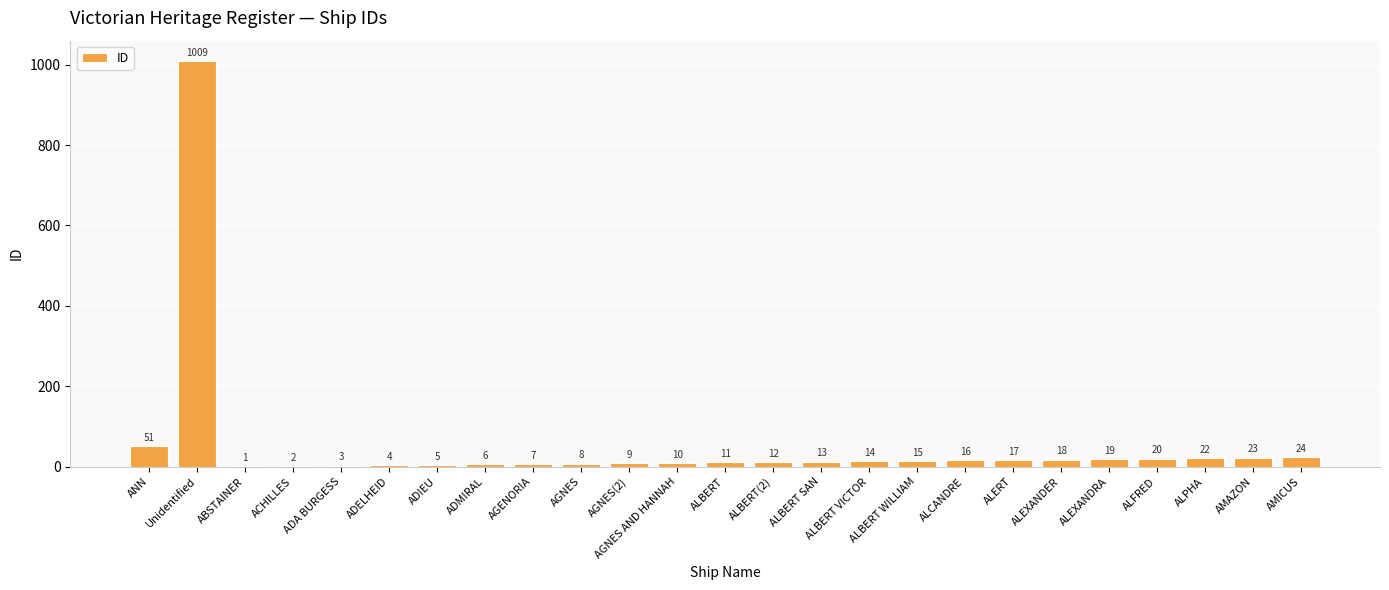

Reading right to left, transcribe all the data shown in this chart.

AMICUS=24	AMAZON=23	ALPHA=22	ALFRED=20	ALEXANDRA=19	ALEXANDER=18	ALERT=17	ALCANDRE=16	ALBERT WILLIAM=15	ALBERT VICTOR=14	ALBERT SAN=13	ALBERT(2)=12	ALBERT=11	AGNES AND HANNAH=10	AGNES(2)=9	AGNES=8	AGENORIA=7	ADMIRAL=6	ADIEU=5	ADELHEID=4	ADA BURGESS=3	ACHILLES=2	ABSTAINER=1	Unidentified=1009	ANN=51